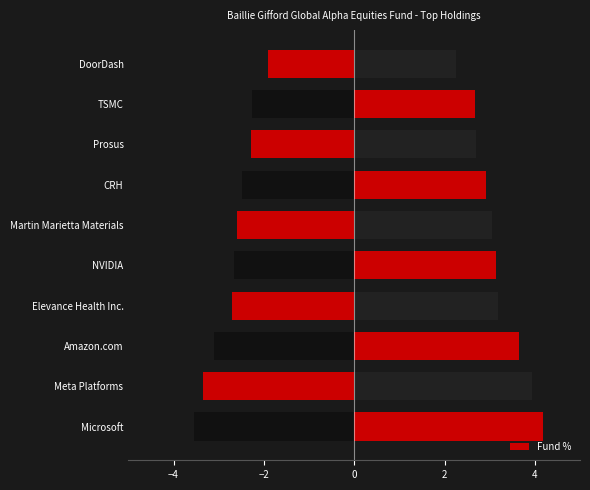

Reading right to left, list all the values displayed in this chart.

DoorDash=2.2	TSMC=2.7	Prosus=2.7	CRH=2.9	Martin Marietta Materials=3.1	NVIDIA=3.1	Elevance Health Inc.=3.2	Amazon.com=3.6	Meta Platforms=3.9	Microsoft=4.2